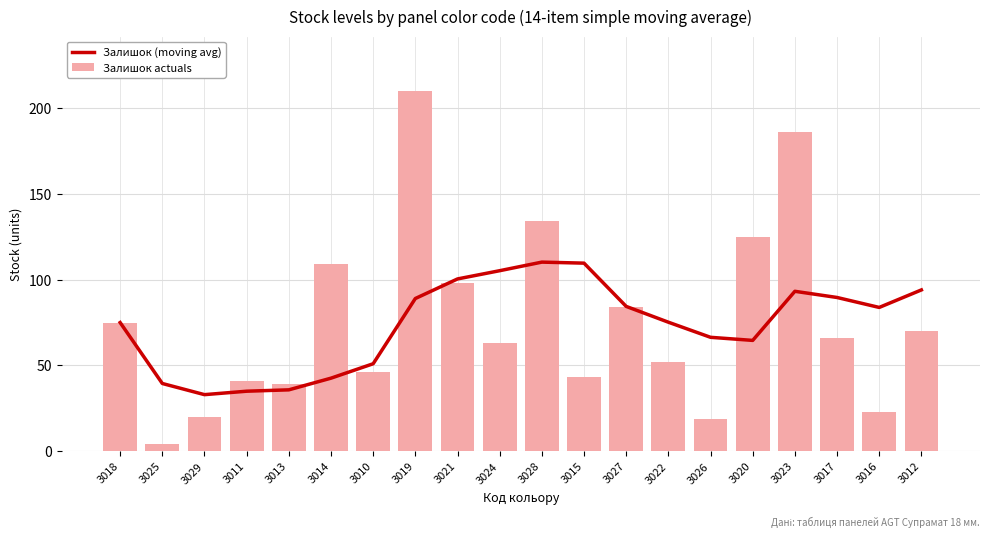

What is the difference between the maximum and minimum values in the Залишок (moving avg) series?

77.2